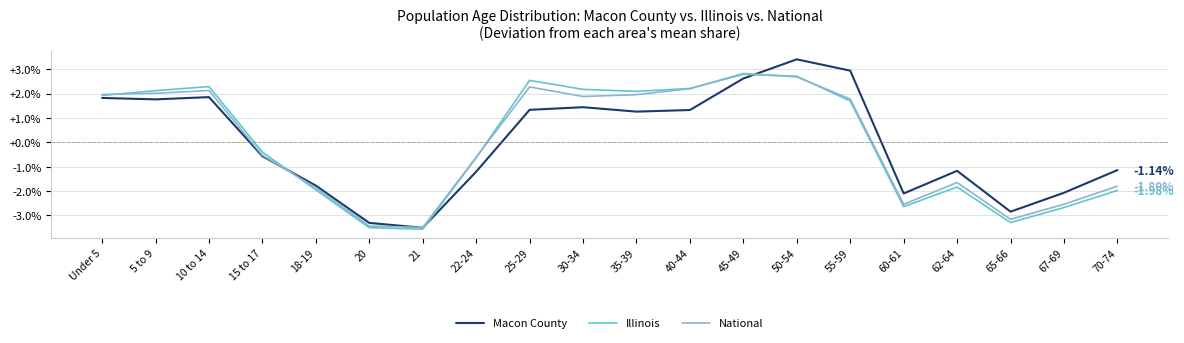

Where is the first local maximum for National?

10 to 14